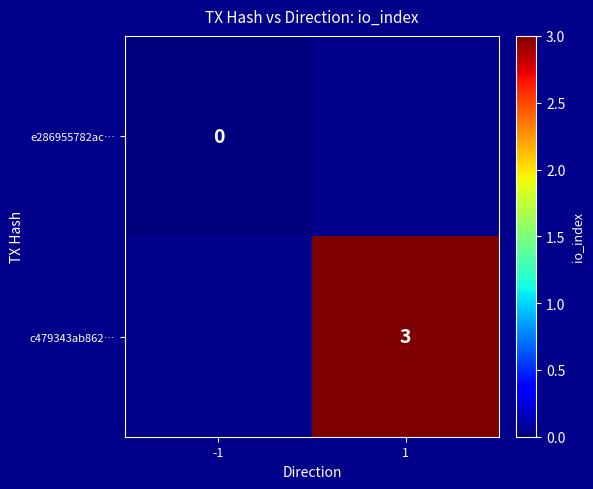

Is it true that c479343ab862… equals 2 at 1?

False